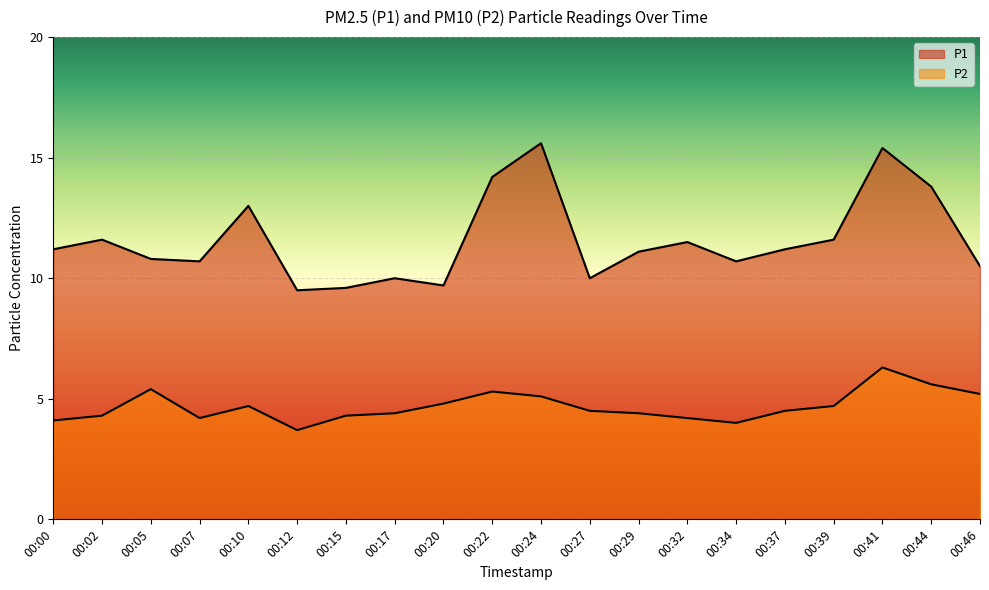

List the series in order of their overall mean, lowest first.

P2, P1